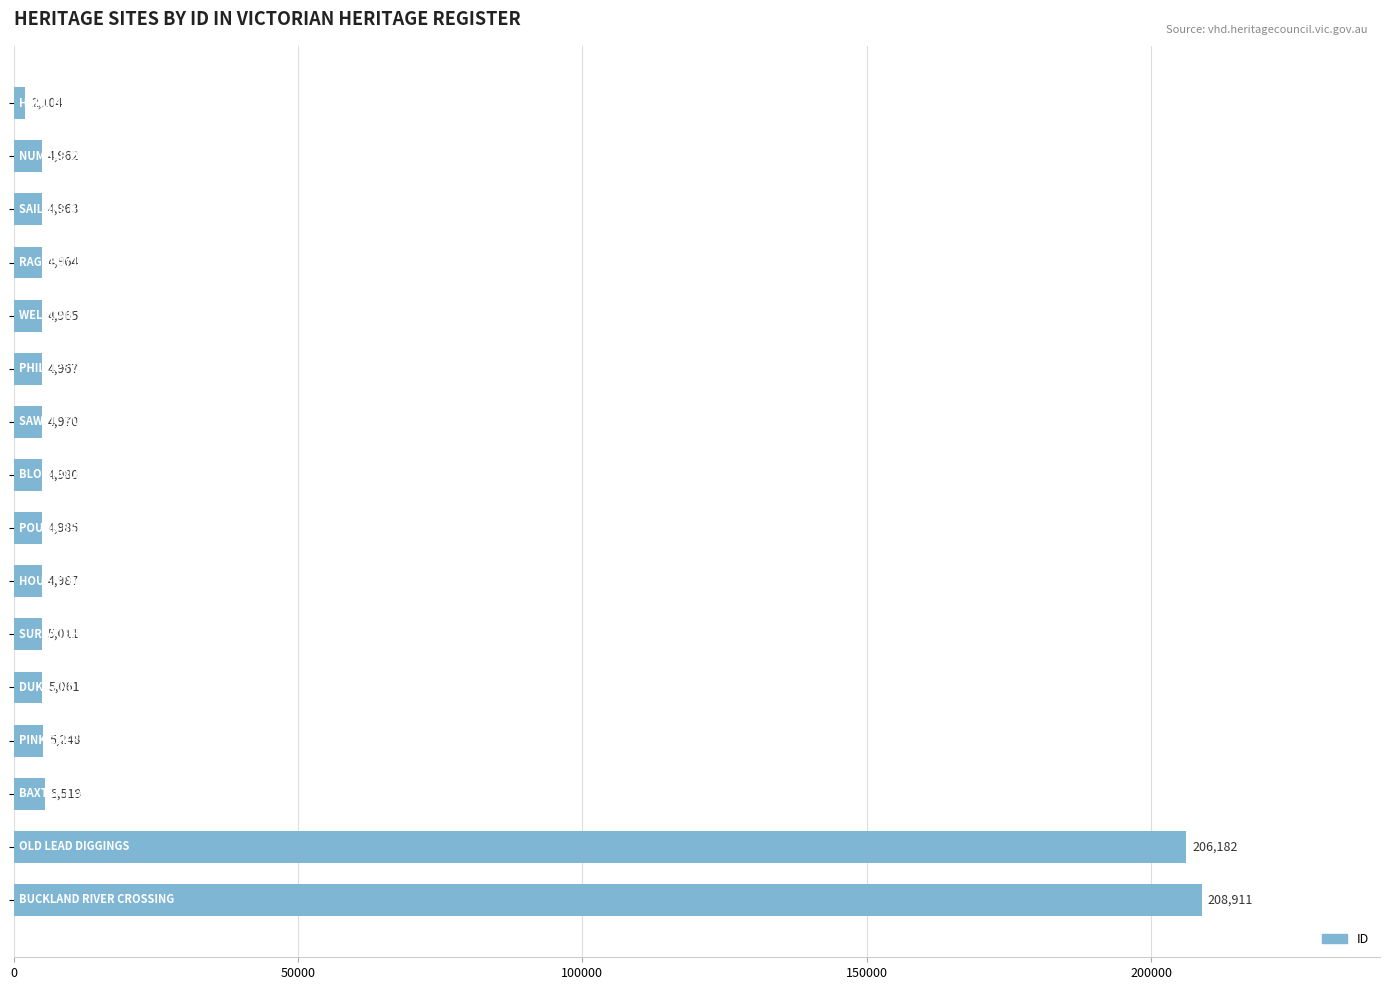

What is the value of the 14th bar from the top?

5519